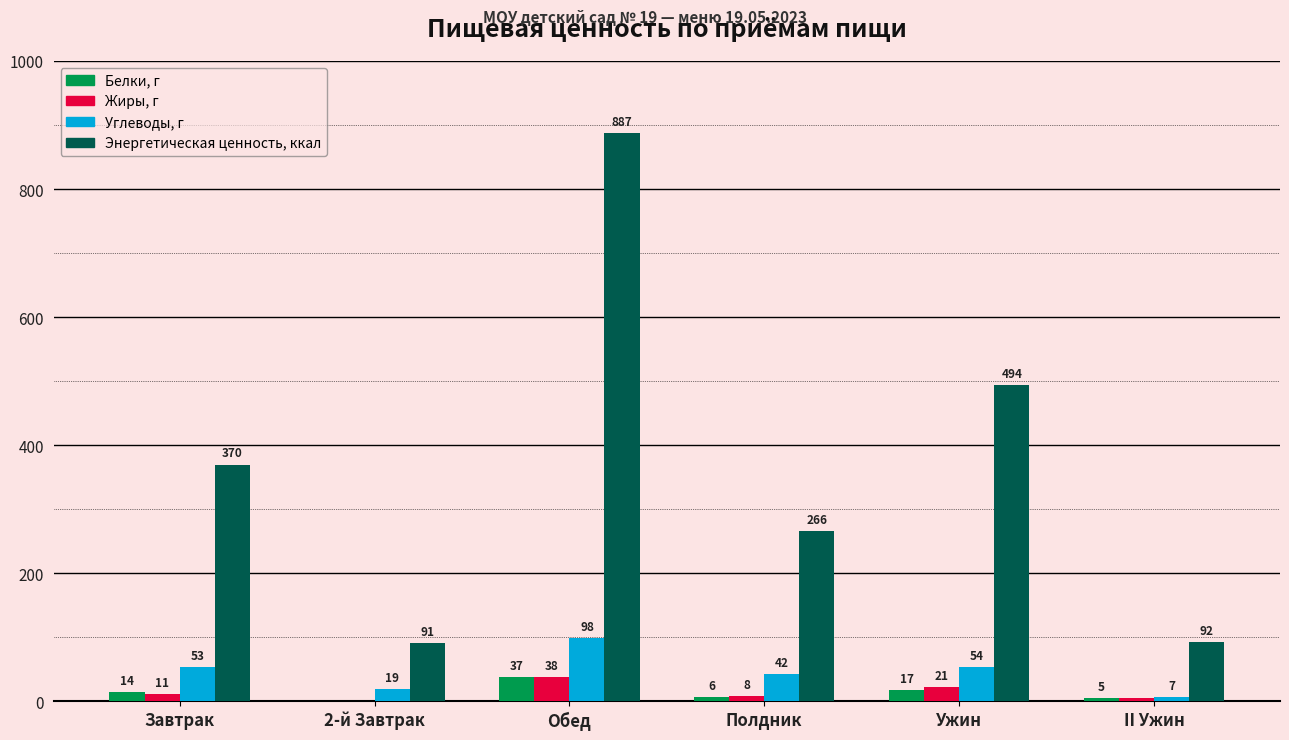

What is the total value across all series at Ужин?

585.8